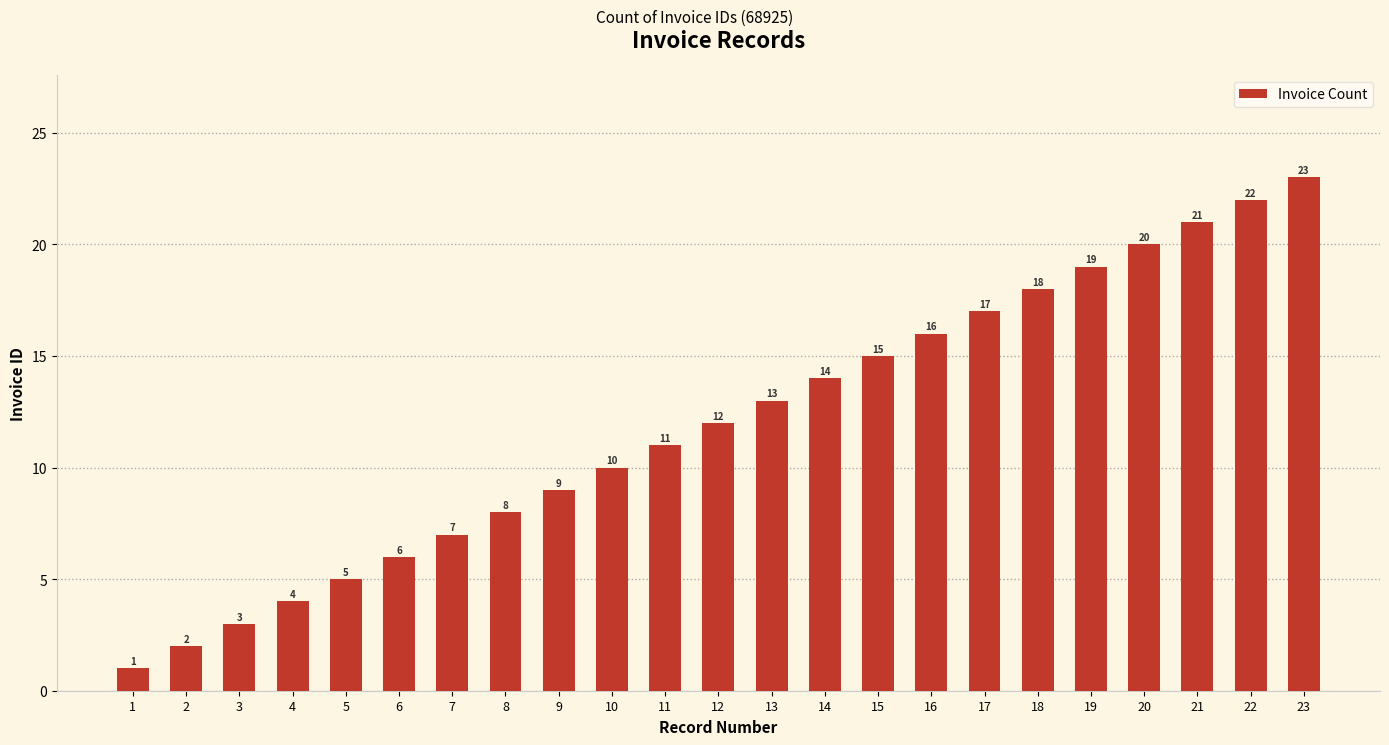

Reading left to right, transcribe all the data shown in this chart.

1	2	3	4	5	6	7	8	9	10	11	12	13	14	15	16	17	18	19	20	21	22	23